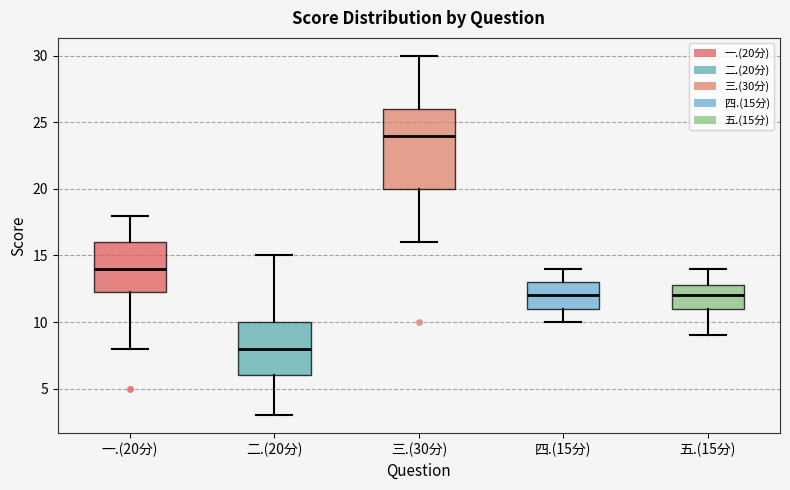

Where is the lower edge of the box for 三.(30分) on the y-axis? The values are not printed on the chart, so give them approximately, as read against the axis.

20.0